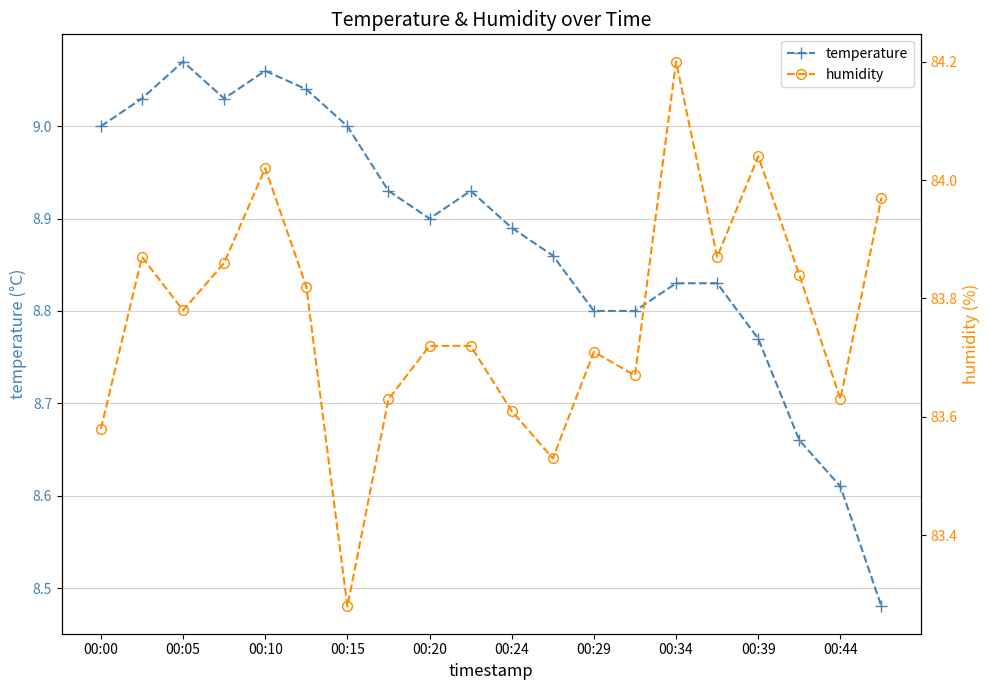

The value of temperature at 17 is 8.7. True or false?

True